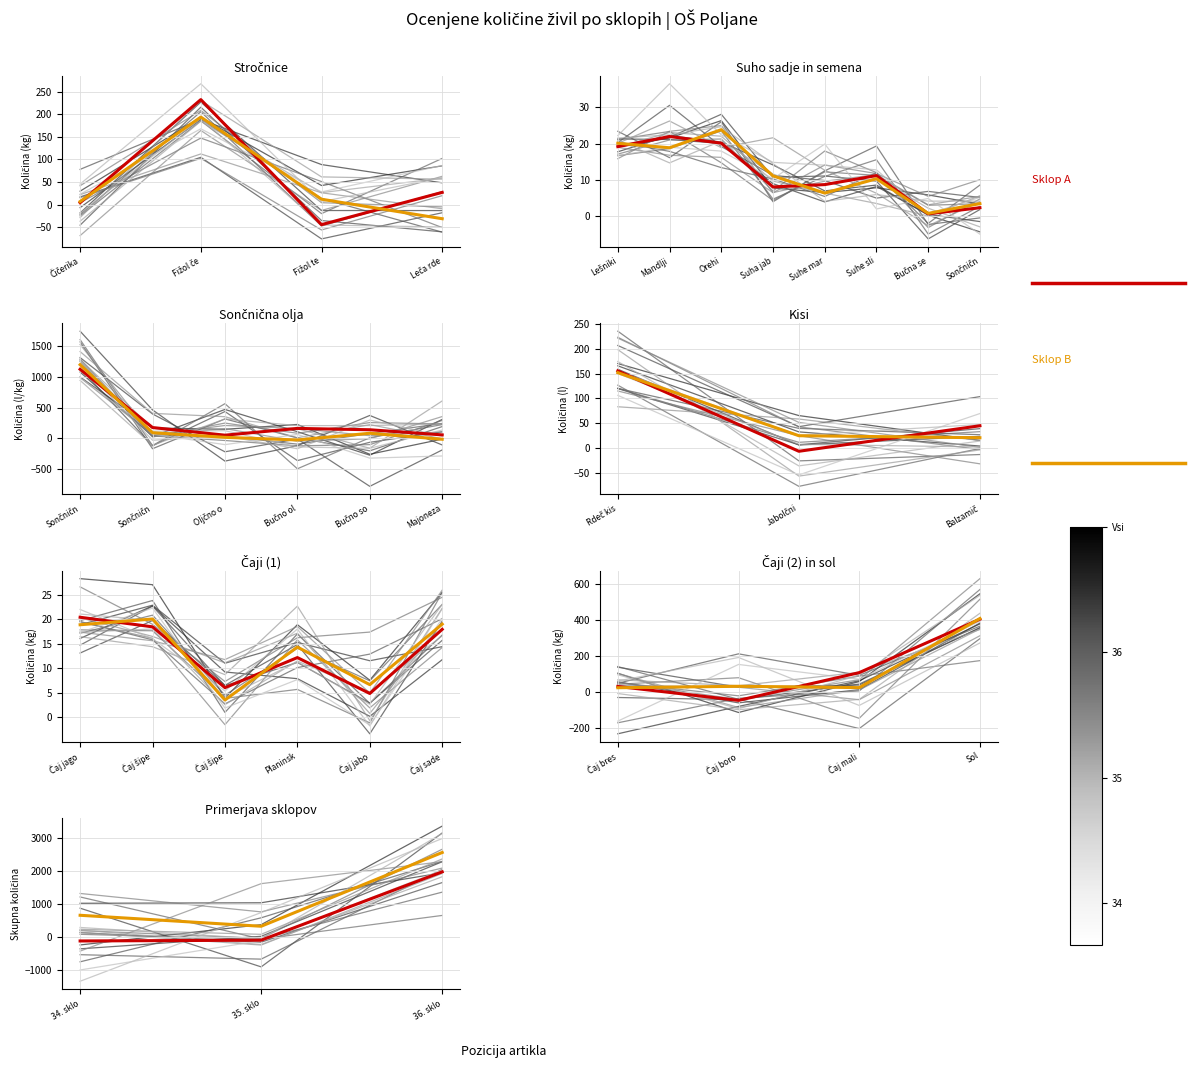

Is the value of Sklop B at 0.4 greater than the value of Sklop A at 0.4?

No